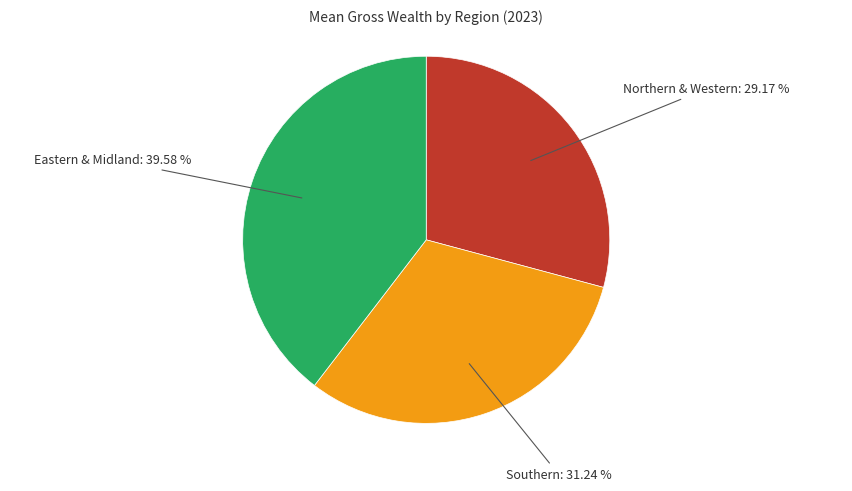

Does any single category account for the majority?

No